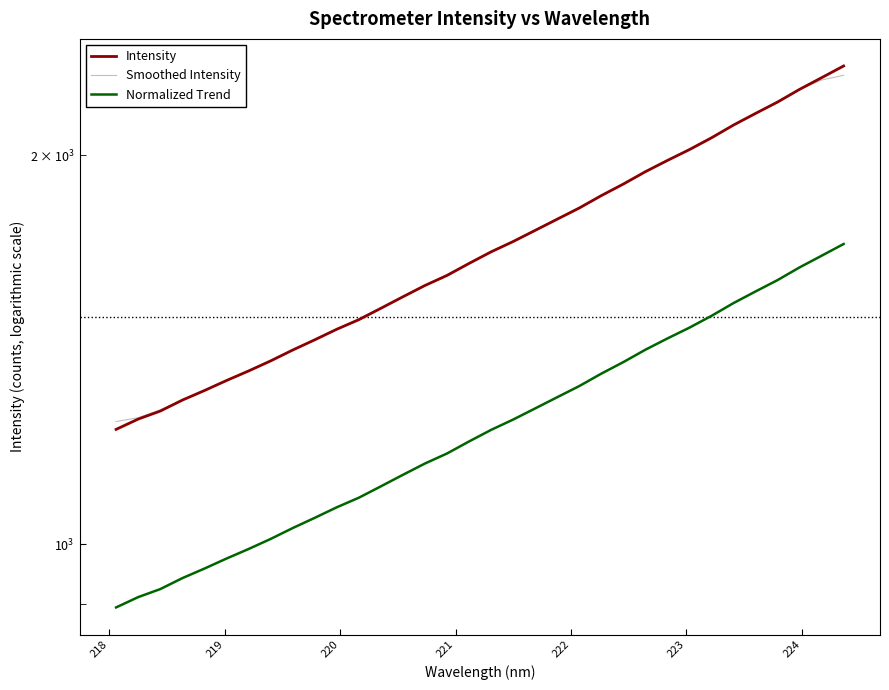

Does the chart have visible grid lines?

No